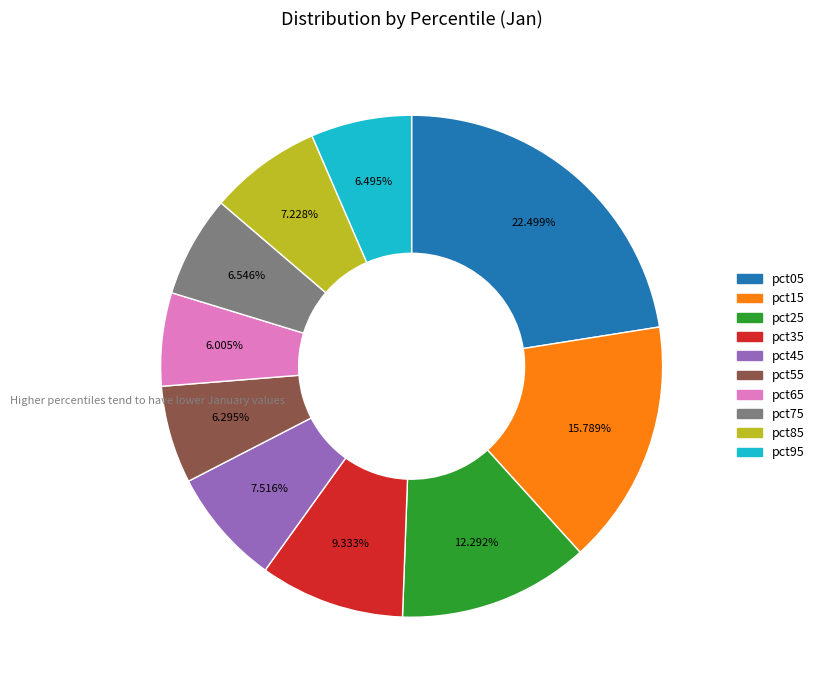

Approximately how many times larger is the value at pct75 compared to pct85?

0.9